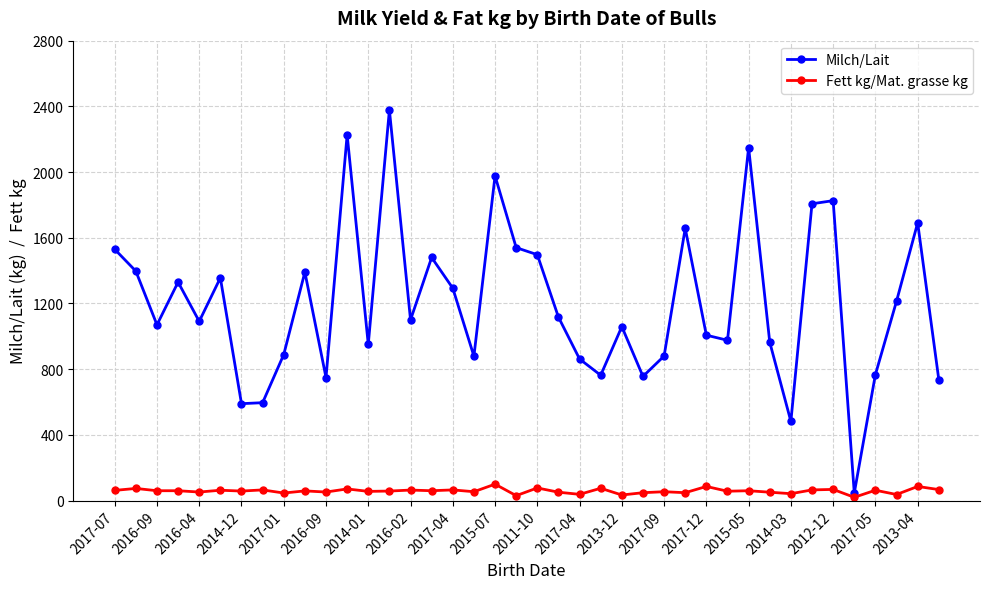

Which series has the widest spread of values?

Milch/Lait